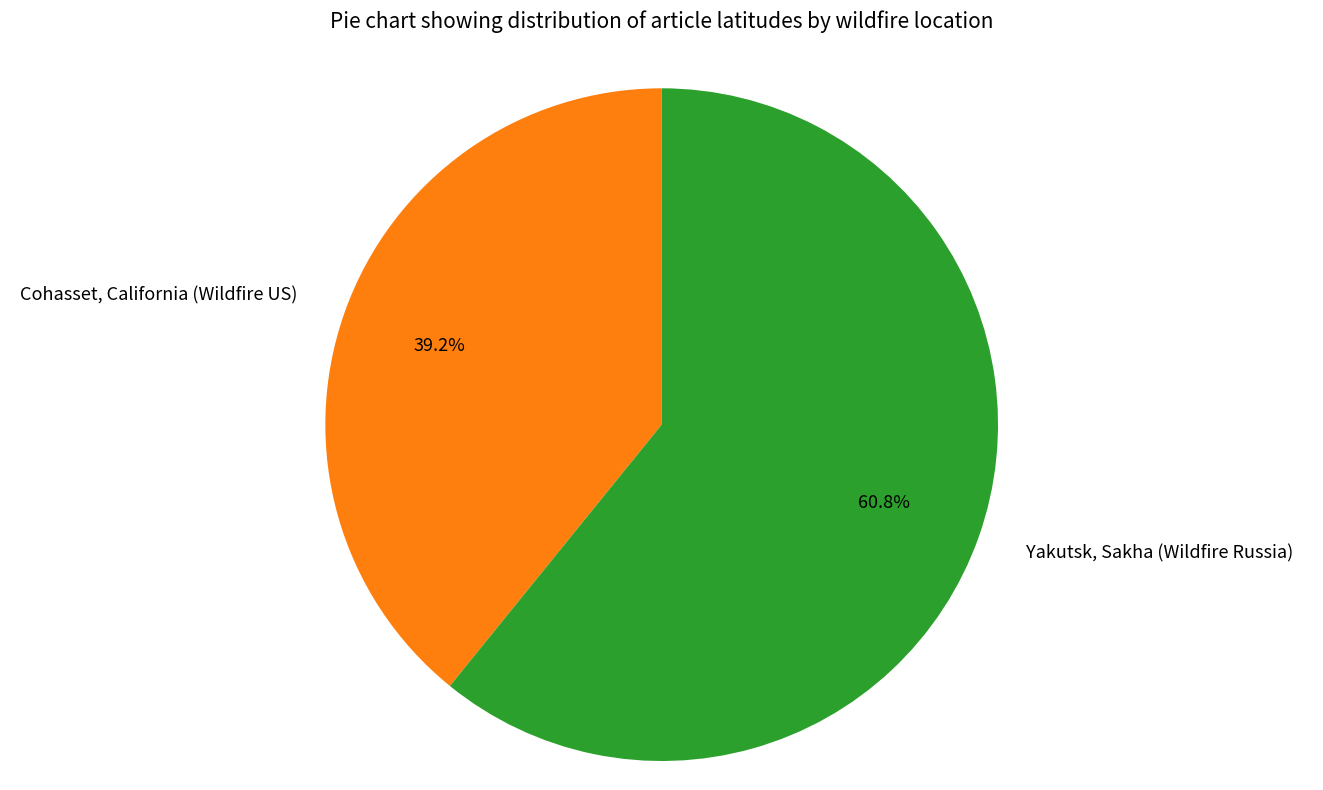

What is the largest slice in the pie chart?

Yakutsk, Sakha (Wildfire Russia)